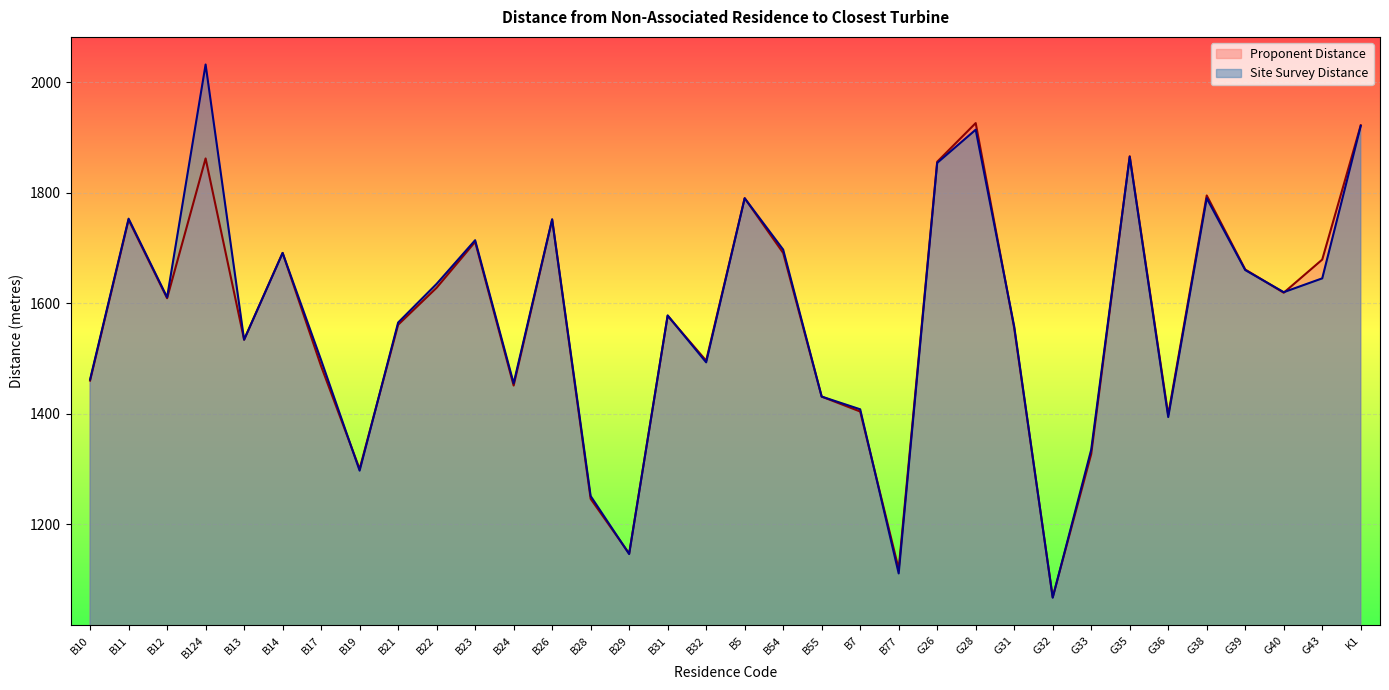

The value of Site Survey Distance at G33 is 503.2. True or false?

False